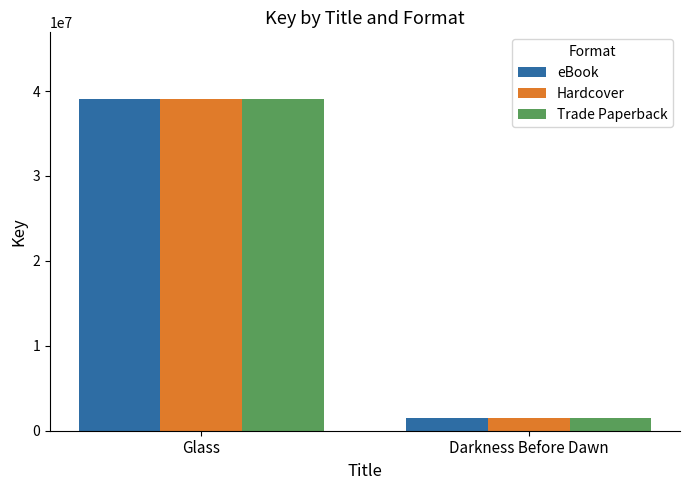

List the labels in order of Trade Paperback value, smallest first.

Darkness Before Dawn, Glass